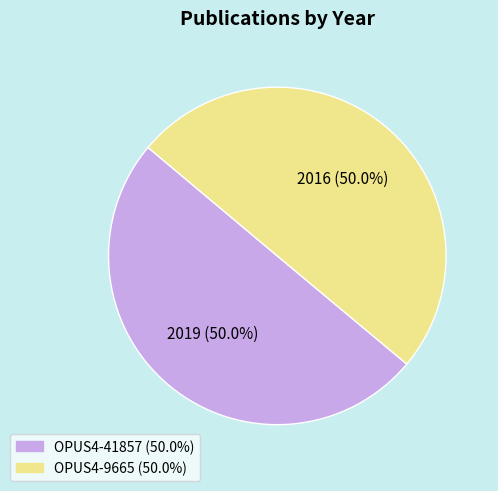

Count the number of slices in the pie.

2